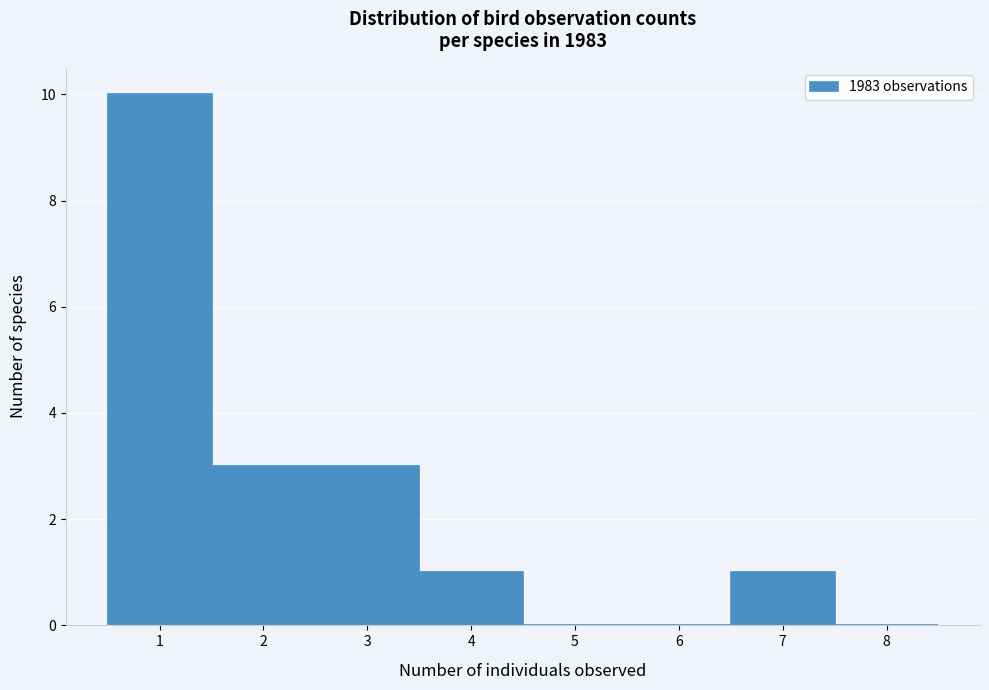

Reading left to right, list every bar in this chart as the range it spans on the x-axis followed by its height. The values are not printed on the chart, so give them approximately, as read against the axis.

0.5 to 1.5: 10
1.5 to 2.5: 3
2.5 to 3.5: 3
3.5 to 4.5: 1
4.5 to 5.5: 0
5.5 to 6.5: 0
6.5 to 7.5: 1
7.5 to 8.5: 0